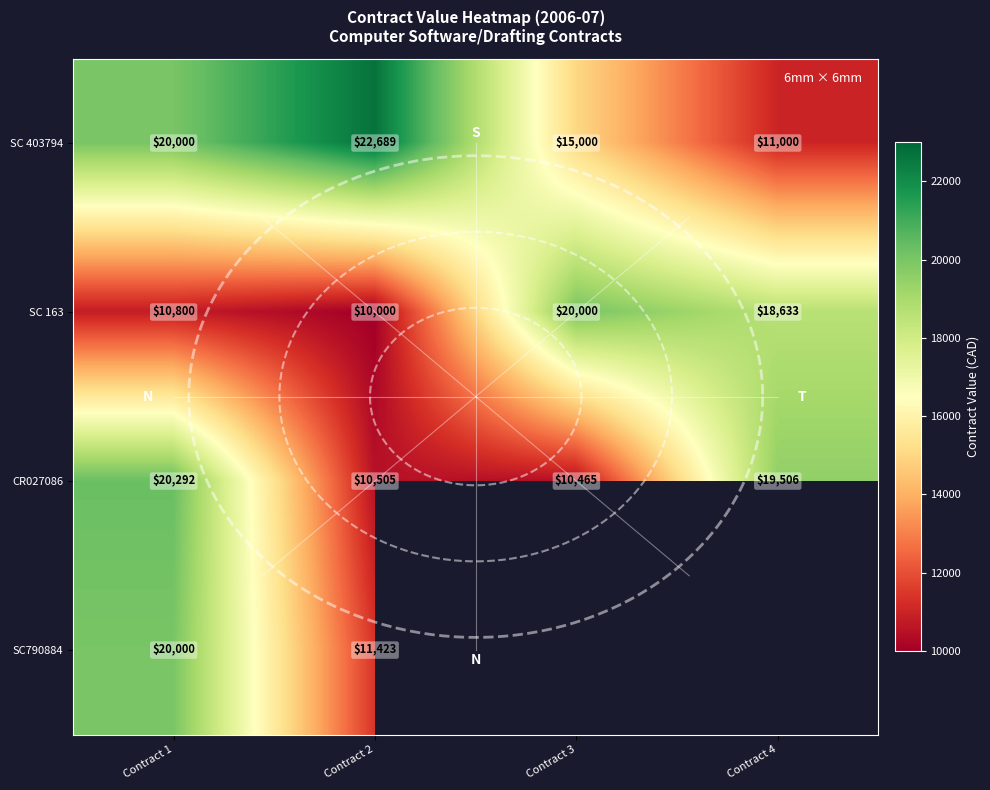

Is it true that CR027086 equals 10465.2 at Contract 3?

True